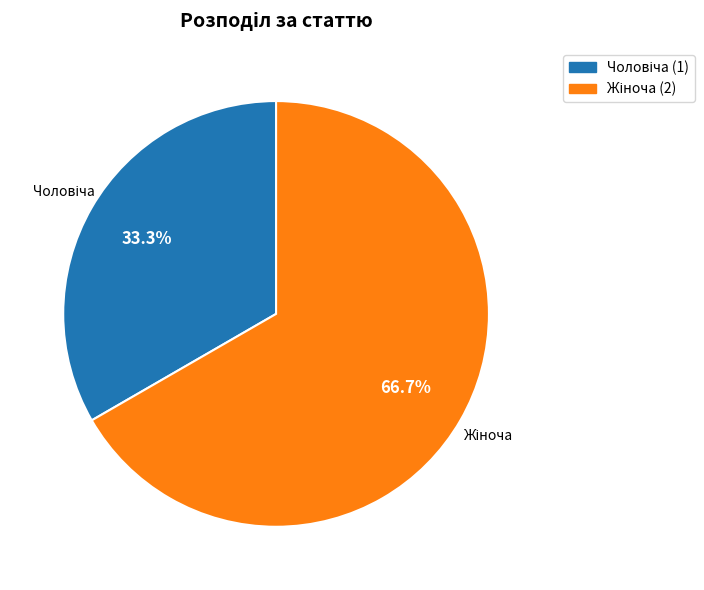

Is there any slice that represents more than half of the pie?

Yes